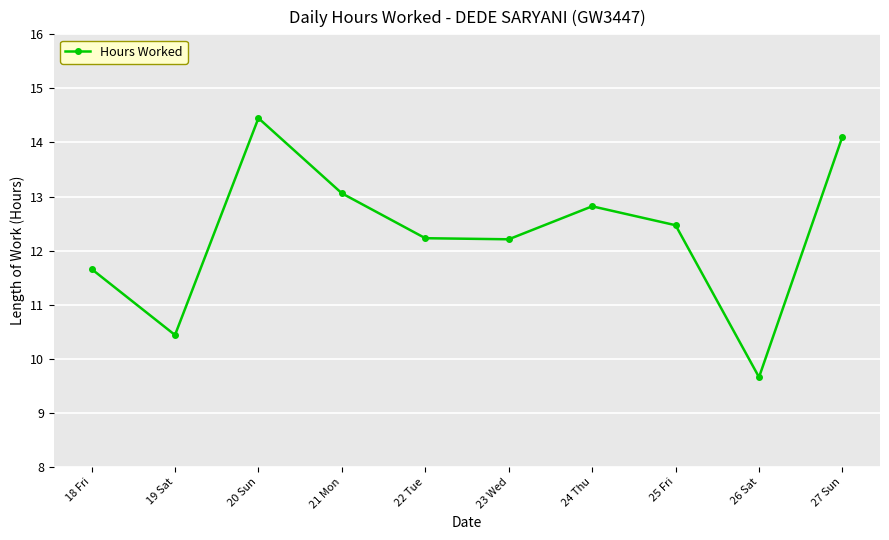

How many points are higher than both their immediate neighbors (excluding endpoints)?

2